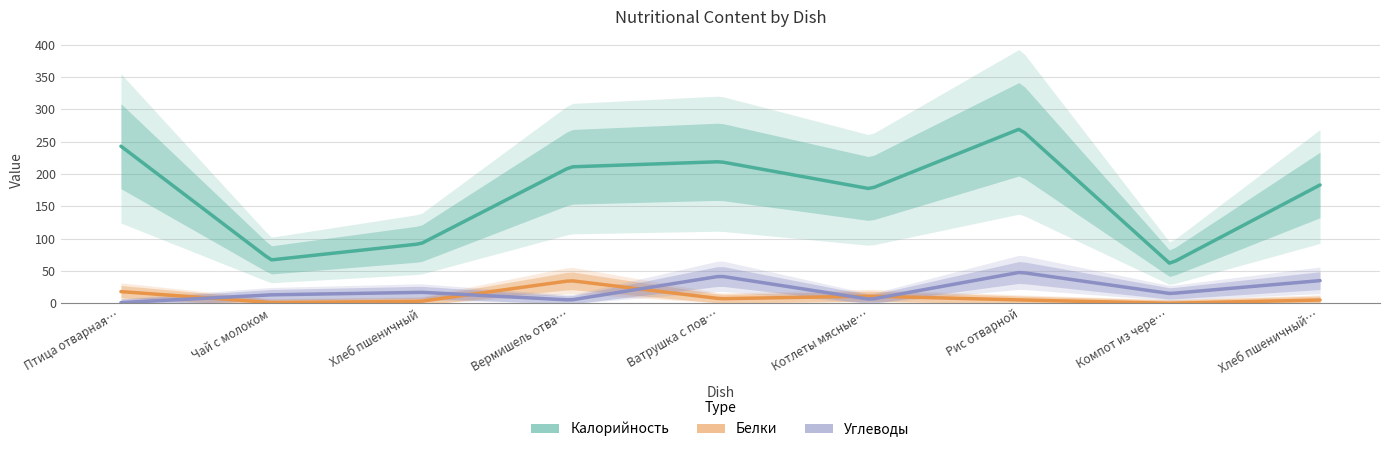

What is the difference between the maximum and second lowest values in the Калорийность series?

203